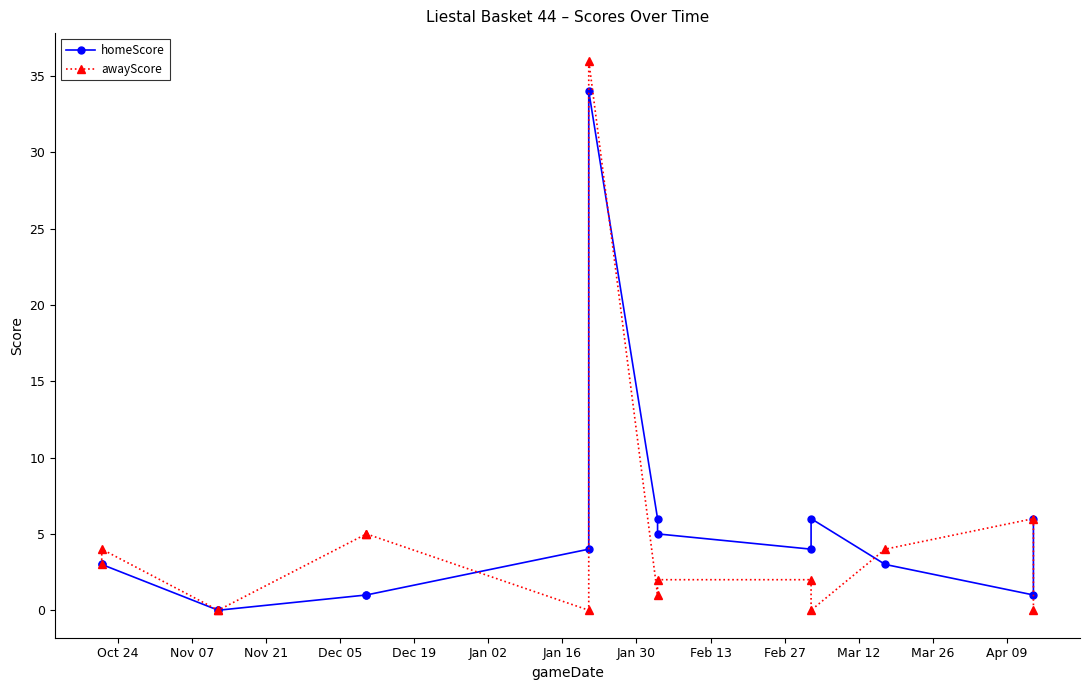

Read the homeScore value at Mar 12.

4